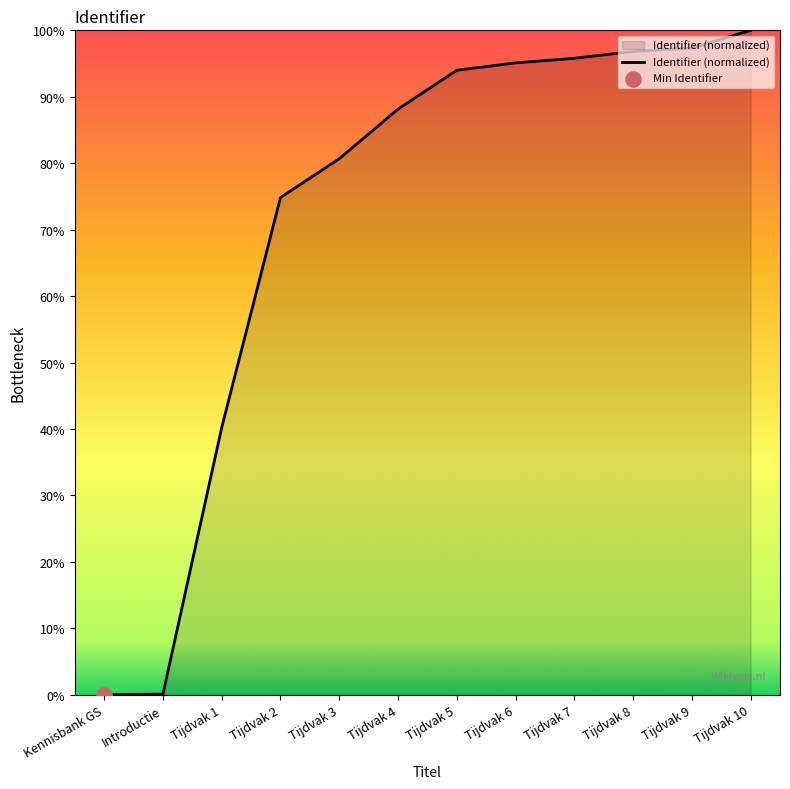

What is the change in value from Introductie to Tijdvak 5?

+93.9